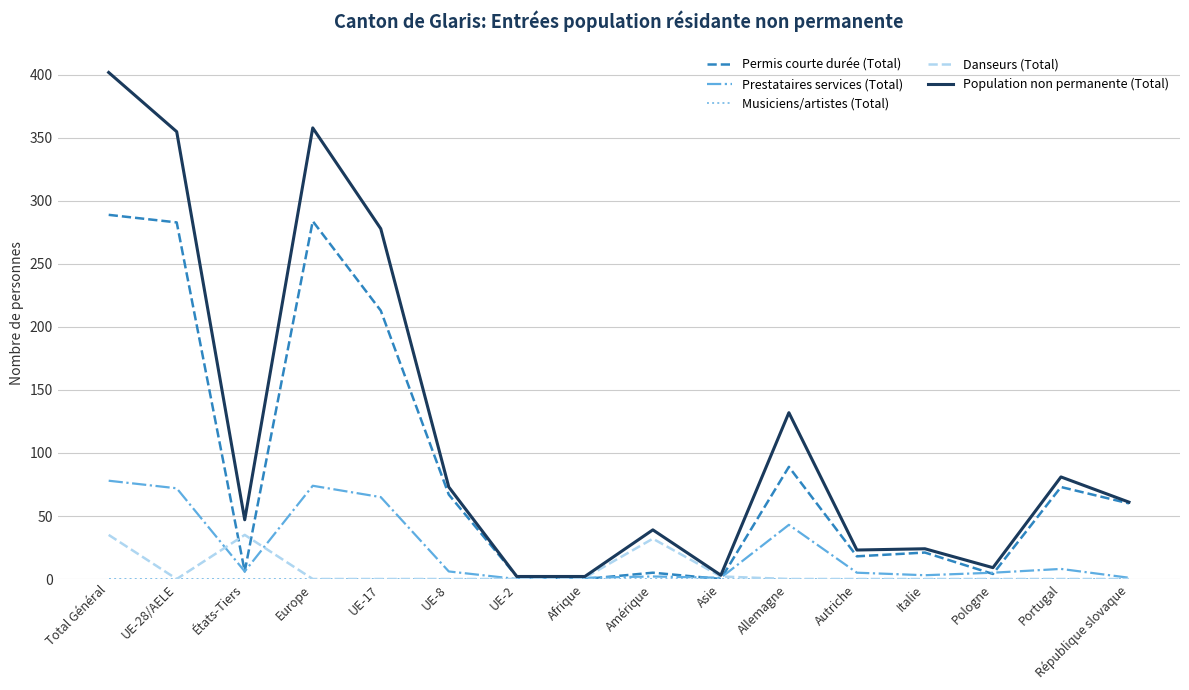

What position from the right is Total Général?

16